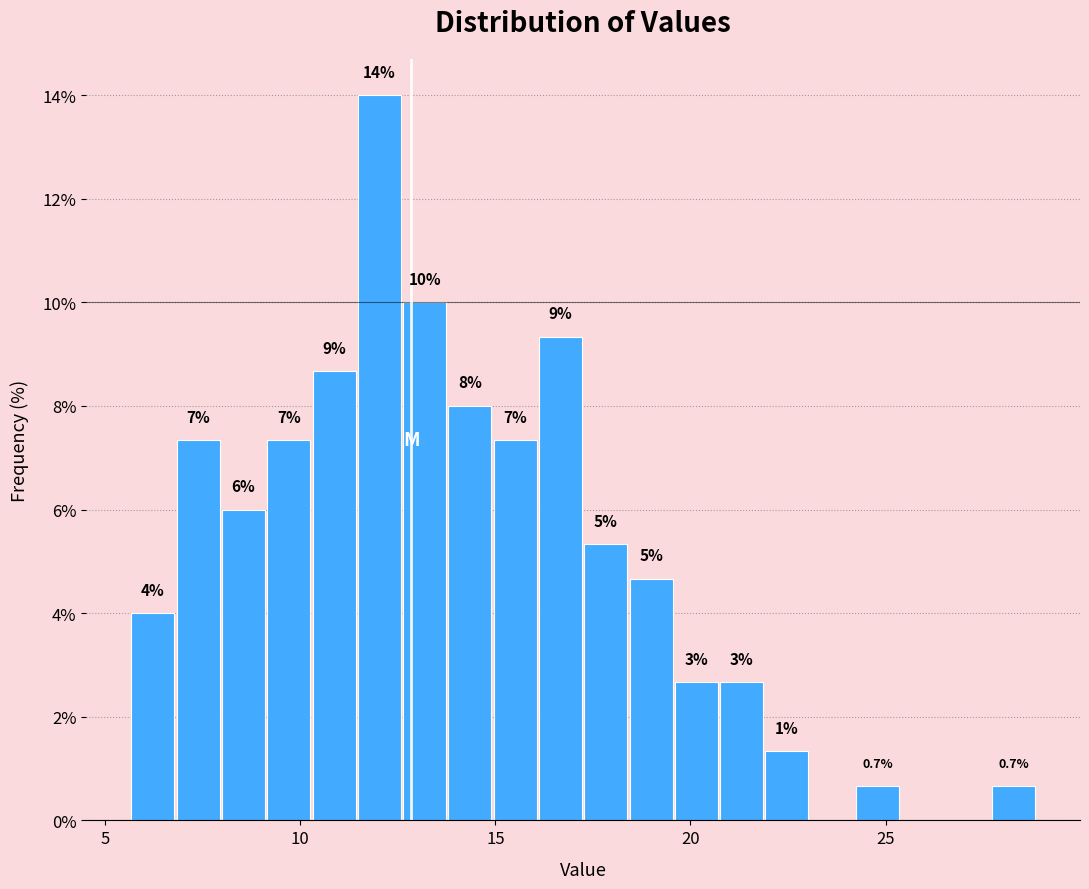

Read against the x-axis, roughly where is the centre of the tallest bar?

12.0